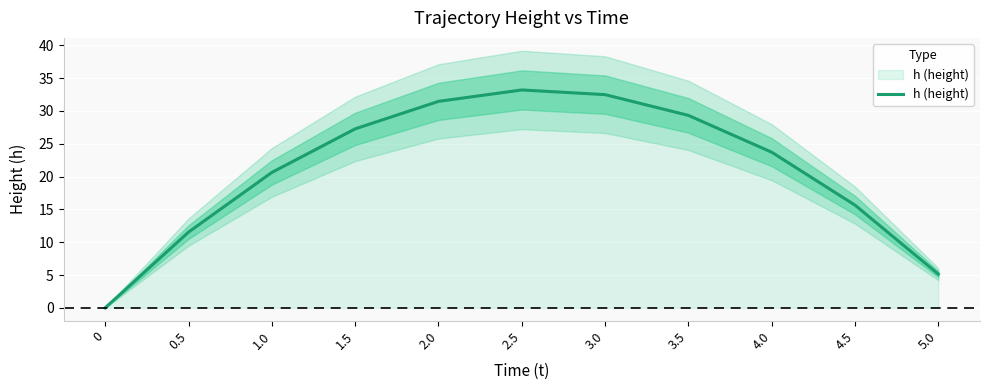

What is the sum of the values at 4.5 and 2.0?

47.1